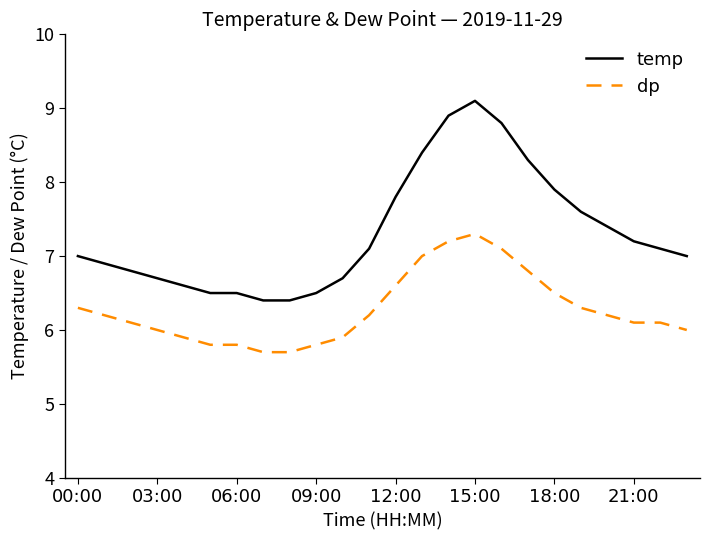

What is the average value of the temp series?

7.3